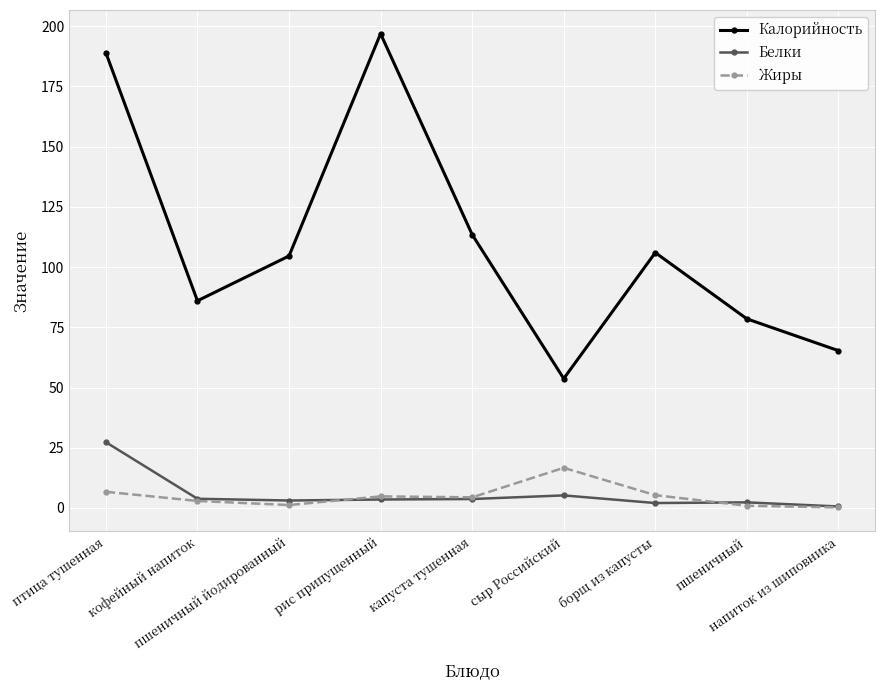

What is the average value of the Жиры series?

4.8